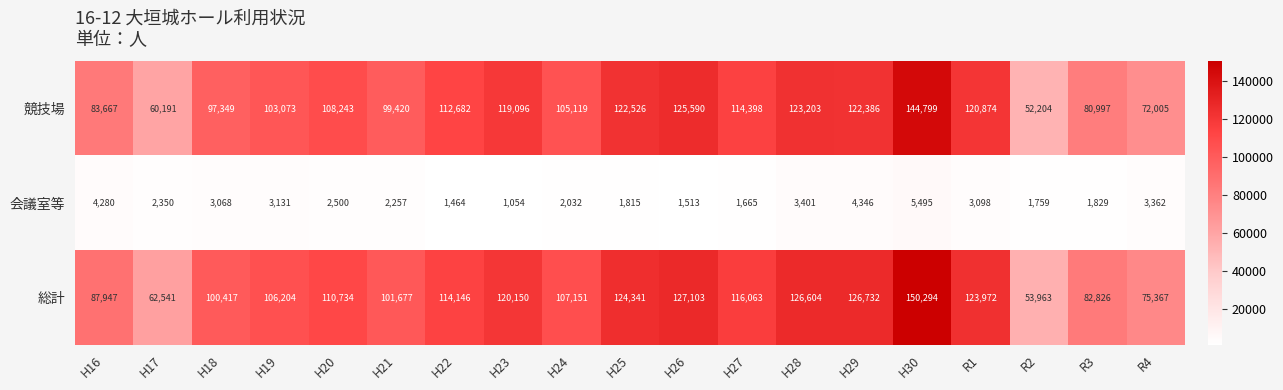

Which series has the largest range (max minus min)?

総計